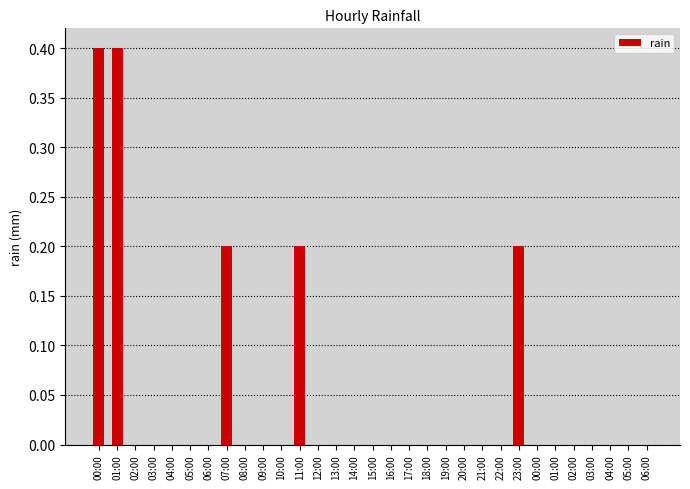

What is the label of the 26th bar from the right?

05:00